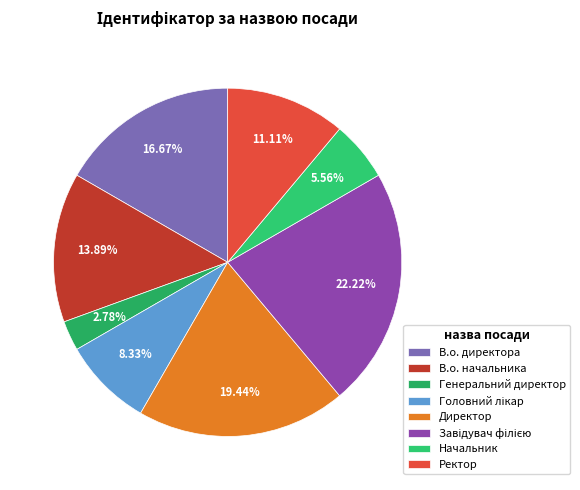

What is the change in value from Головний лікар to Завідувач філією?

+5